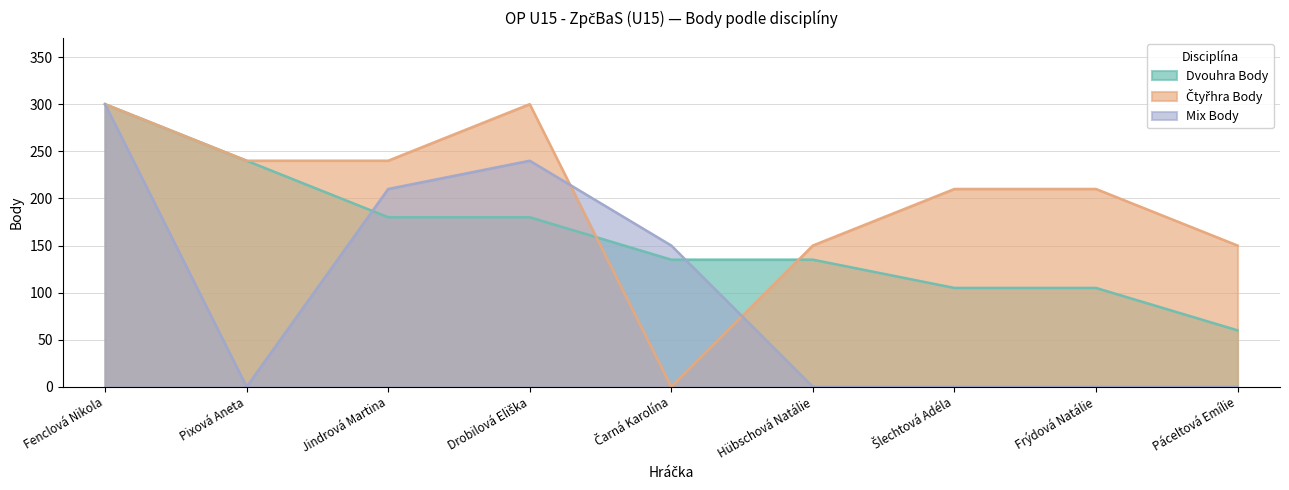

What is the label of the 3rd point from the left?

Jindrová Martina